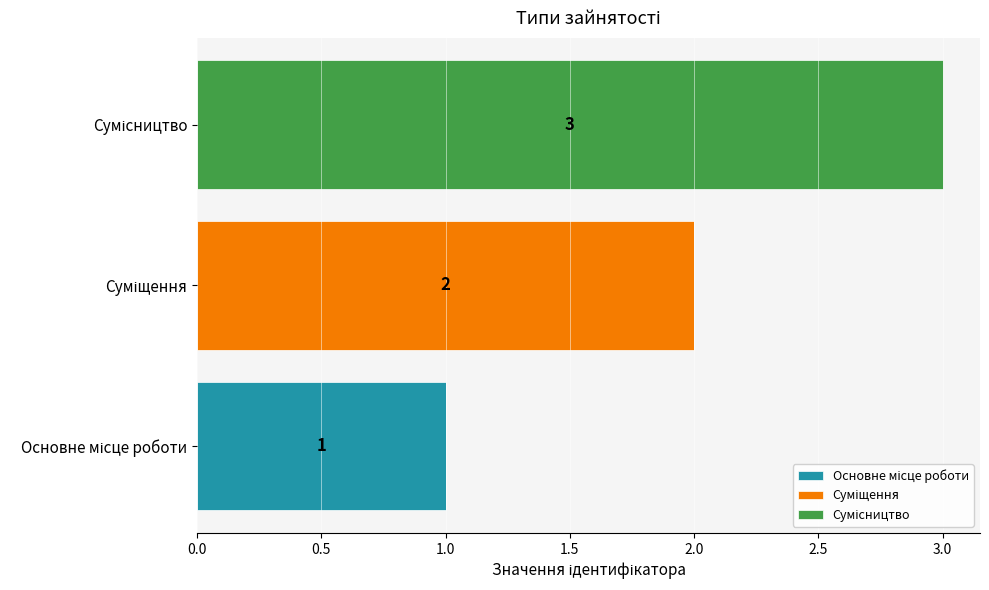

Count the number of data series in this chart.

3